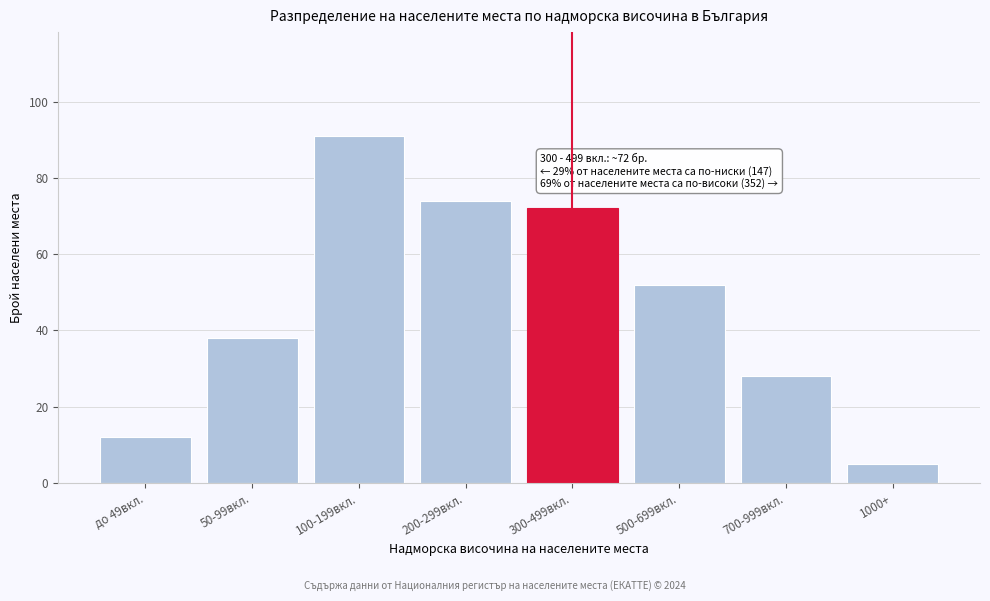

Reading left to right, what are all the values shown in this chart?

до 49вкл.=12	50-99вкл.=38	100-199вкл.=91	200-299вкл.=74	300-499вкл.=72	500-699вкл.=52	700-999вкл.=28	1000+=5